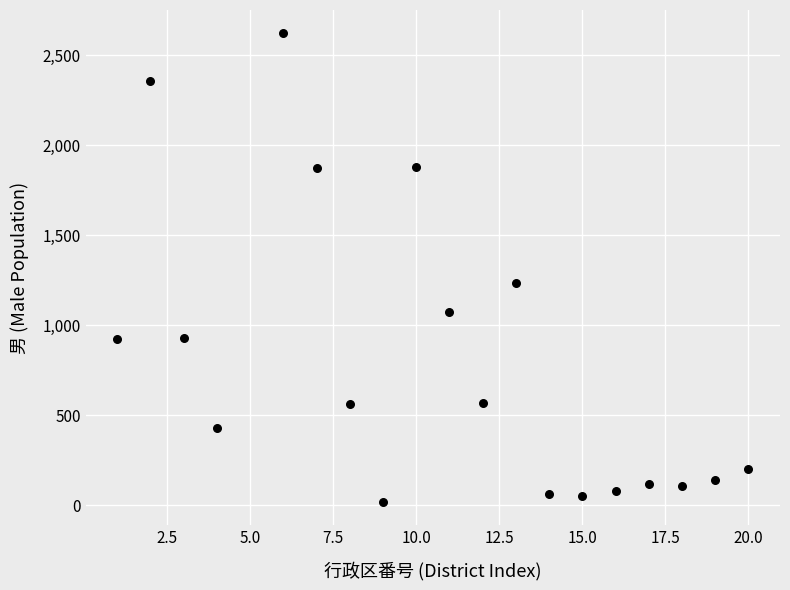

What is the range of Y values (max minus min)?

2603